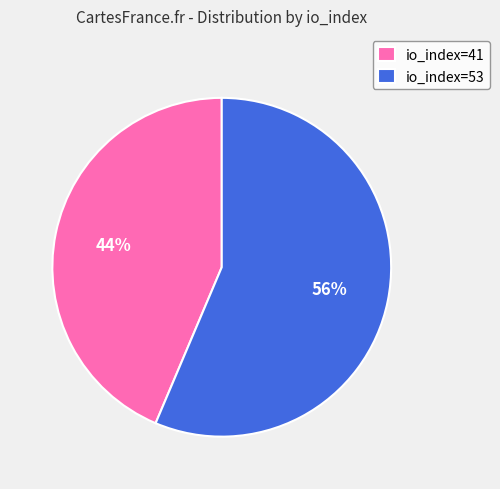

How many segments does this pie chart have?

2